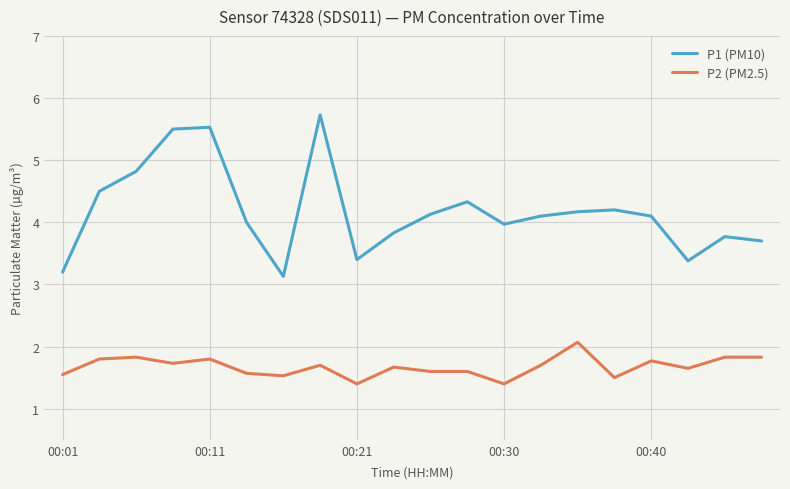

Which series has the largest total across all categories?

P1 (PM10)